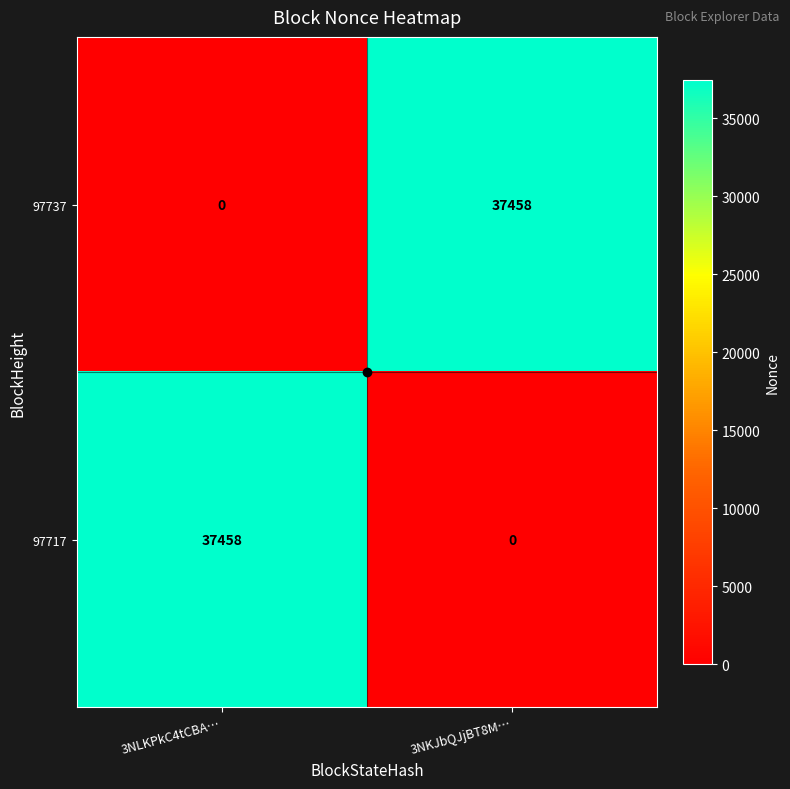

What is the spread (max minus min) of values at 3NLKPkC4tCBA…?

37458